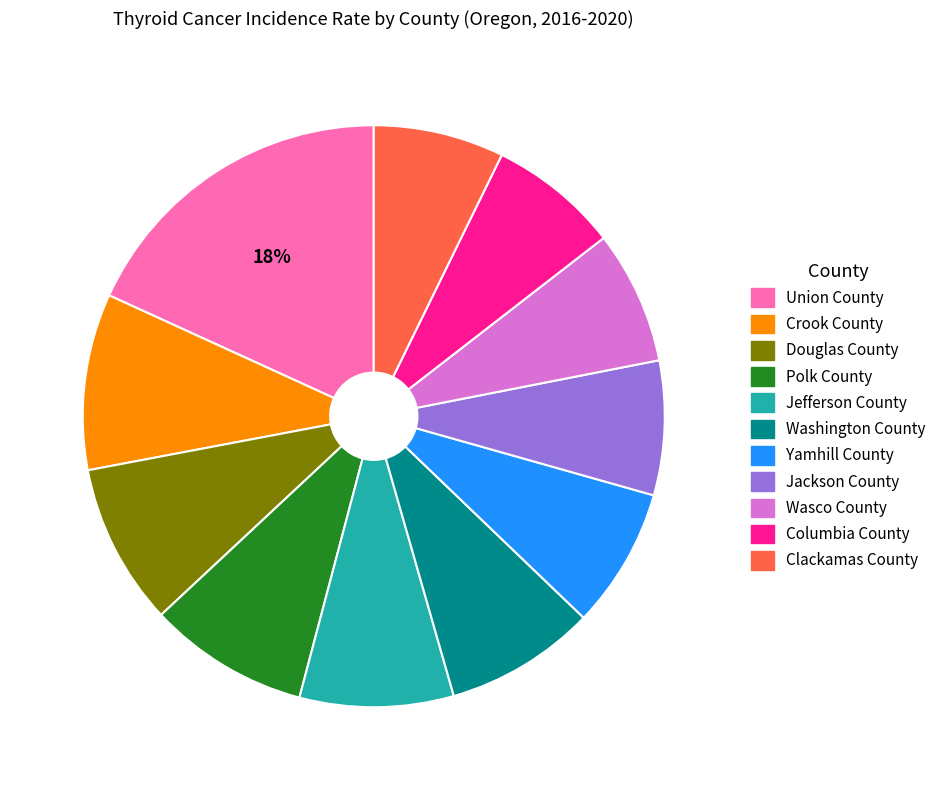

Does Yamhill County represent more than half of the total?

No